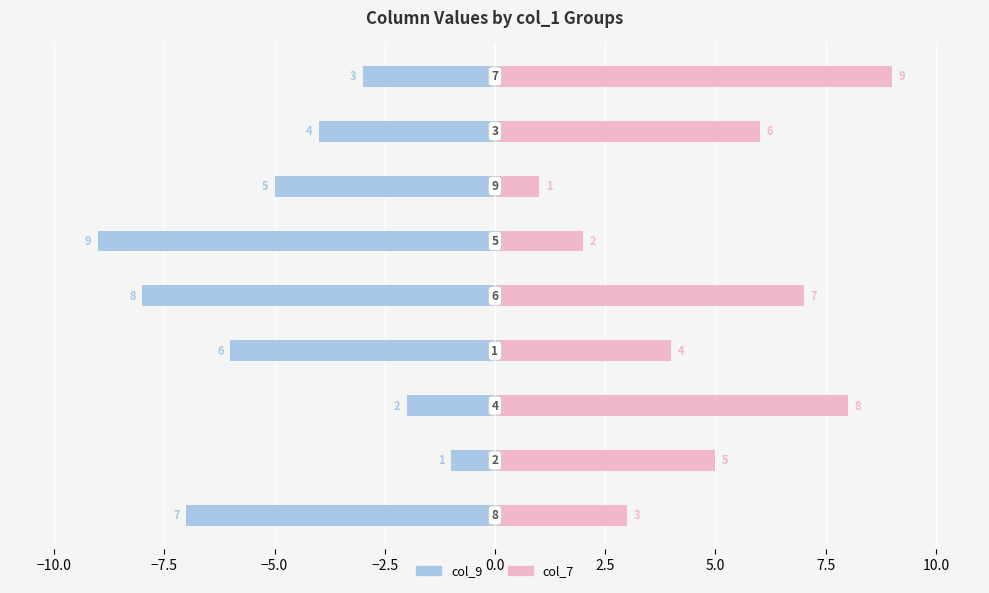

What is the difference between the maximum and second lowest values in the col_7 series?

7